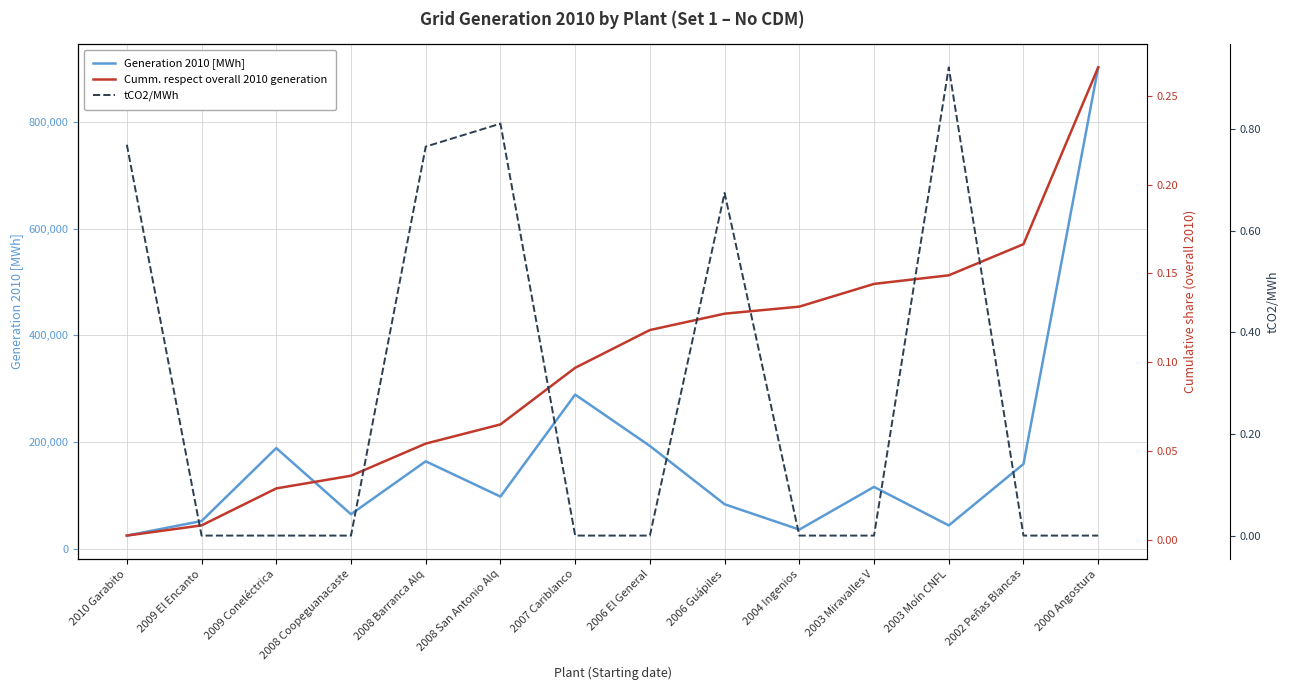

True or false: Generation 2010 [MWh] and tCO2/MWh cross at least once.

False